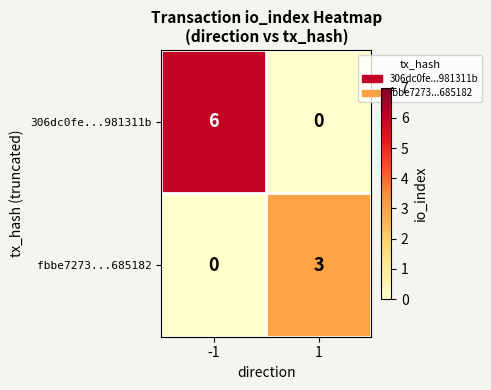

What is the sum of the fbbe7273...685182 values at 1 and -1?

3